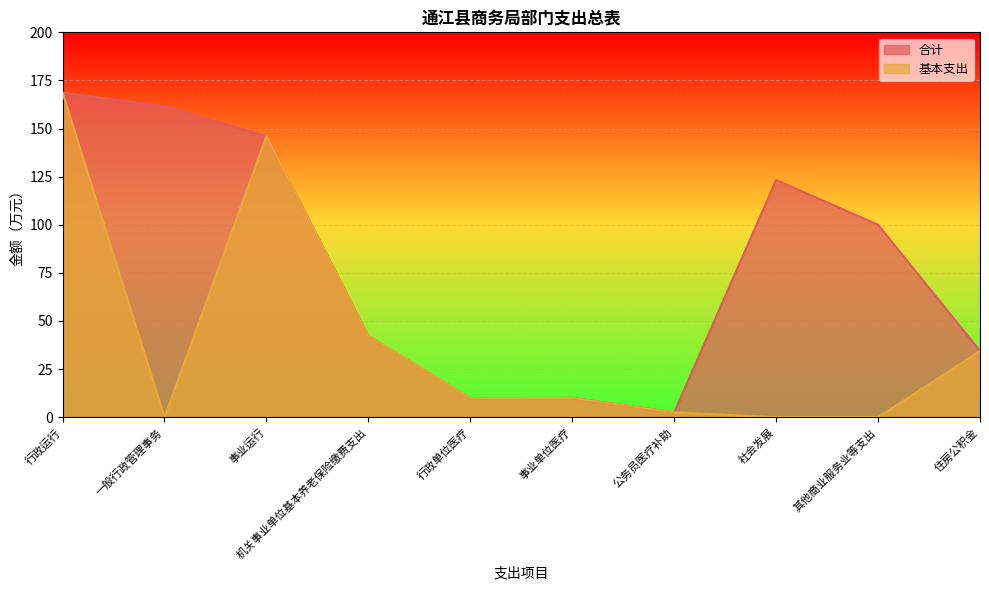

True or false: 基本支出 and 合计 cross at least once.

False